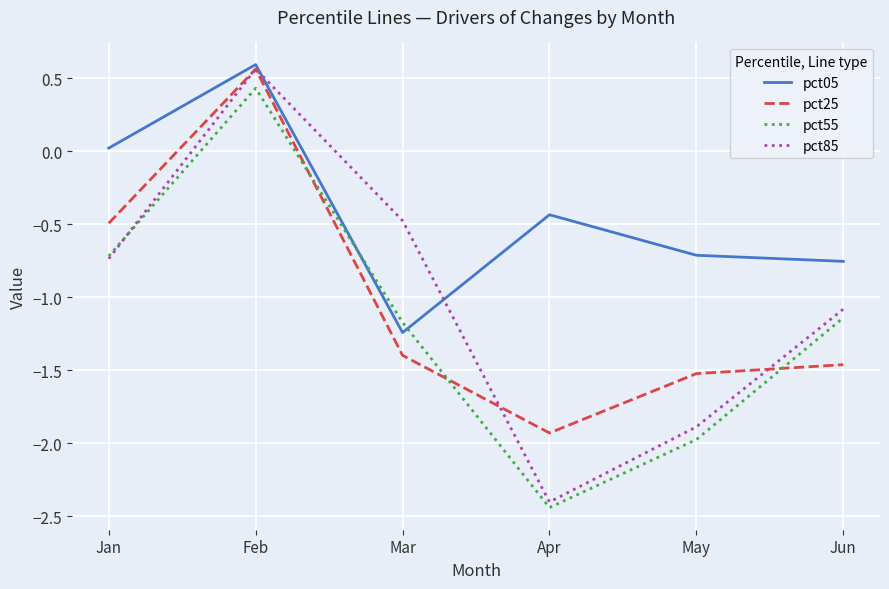

Which series has the largest total across all categories?

pct05